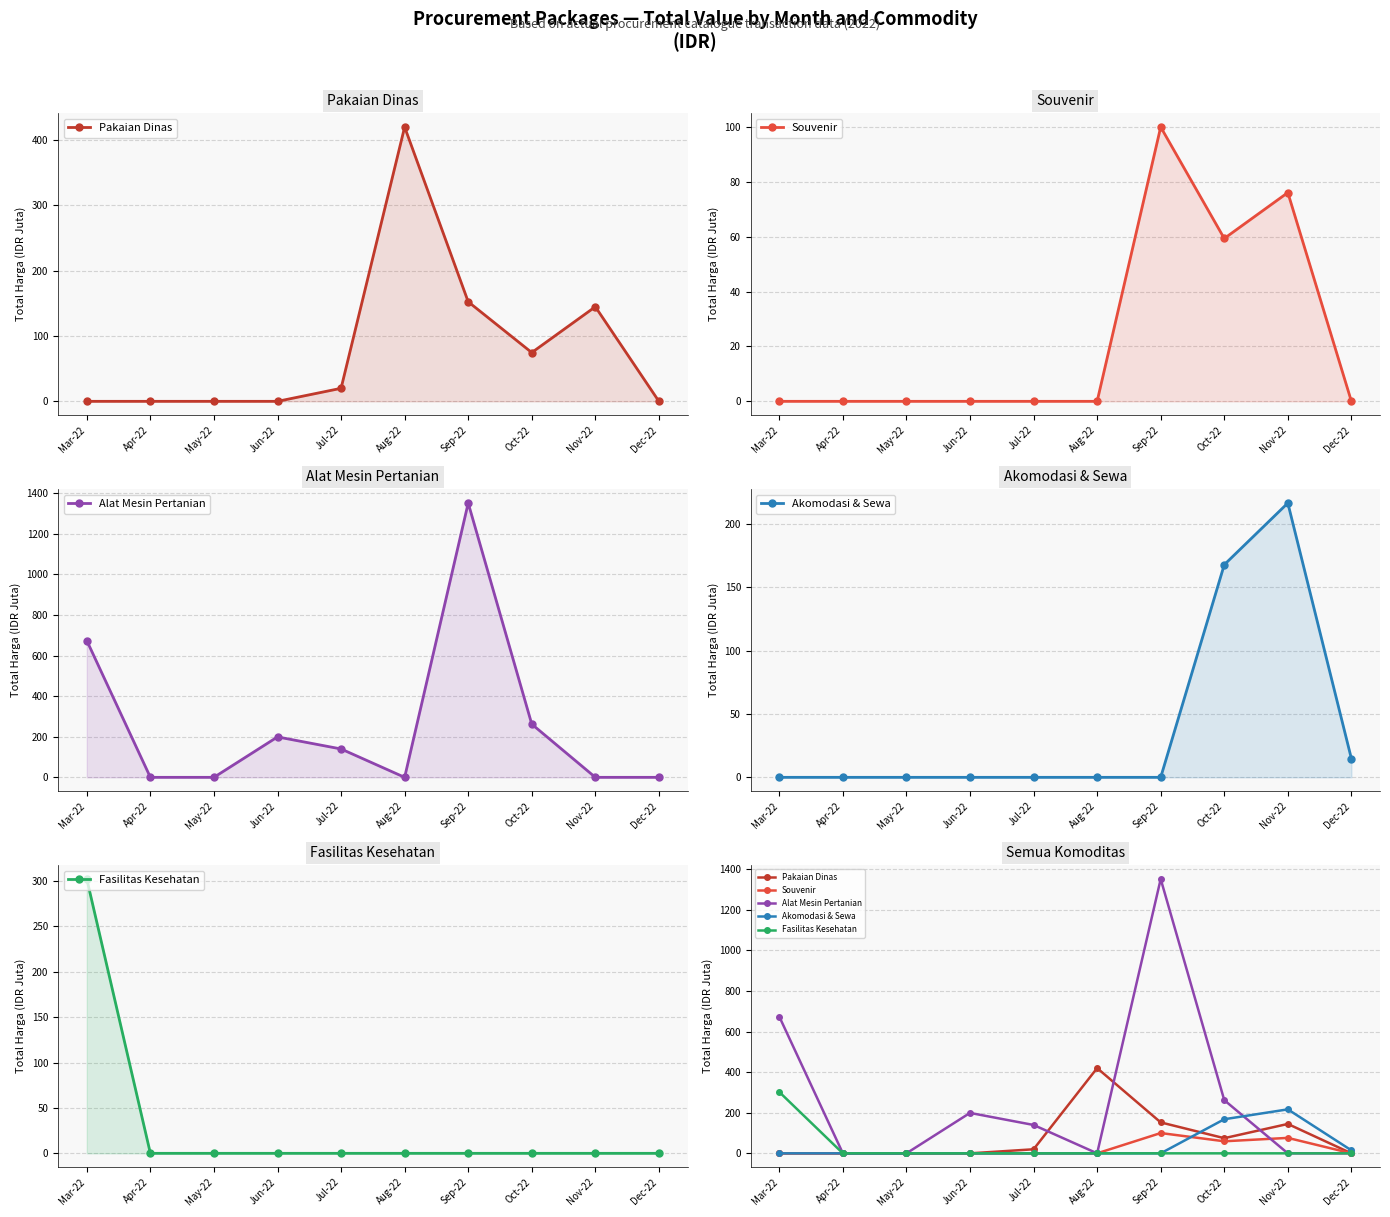

What is the sum of the Fasilitas Kesehatan values at May-22 and Mar-22?

302.2